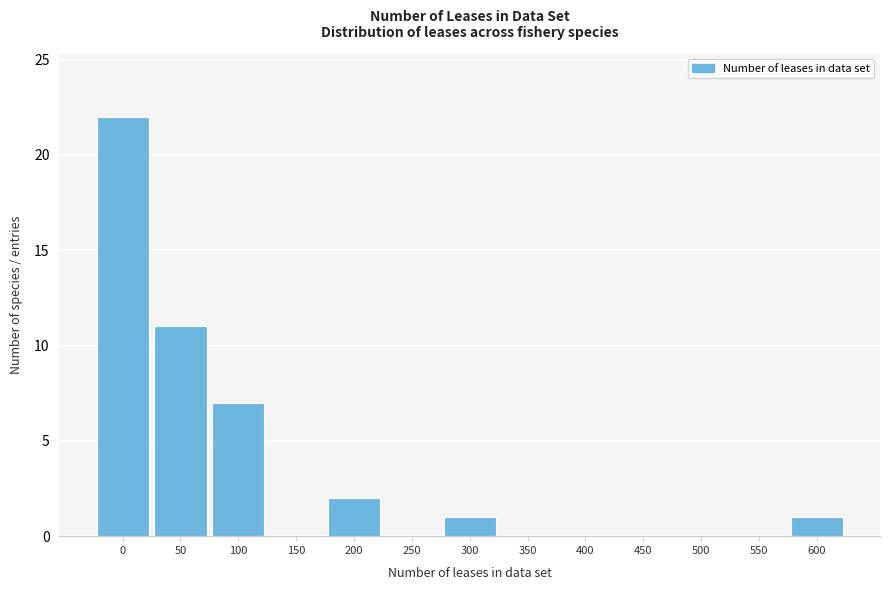

Reading left to right, what are all the values shown in this chart?

0=22	50=11	100=7	150=0	200=2	250=0	300=1	350=0	400=0	450=0	500=0	550=0	600=1